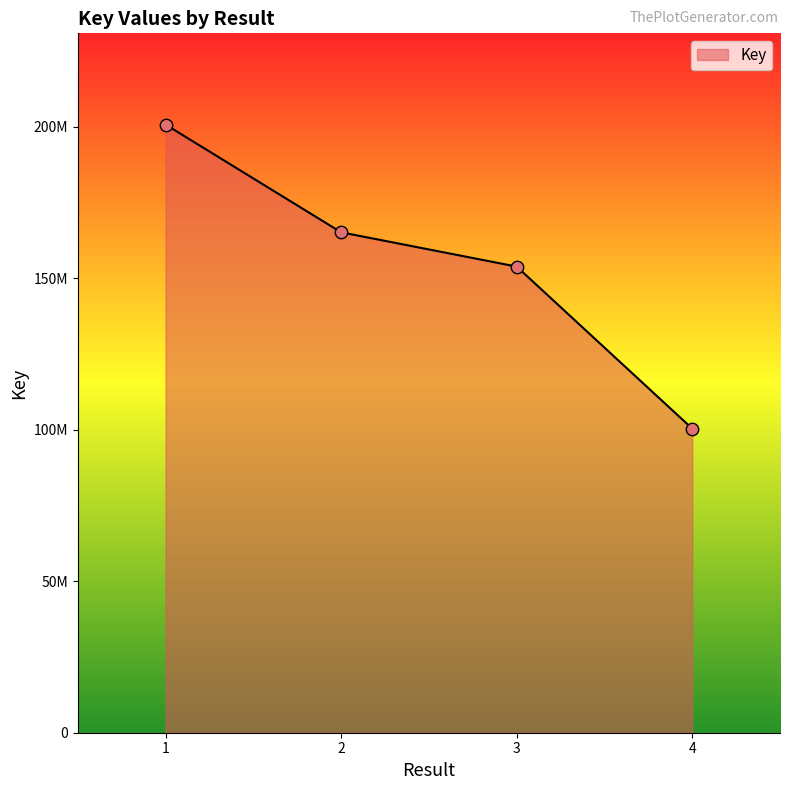

Approximately how many times larger is the value at 4 compared to 2?

0.6